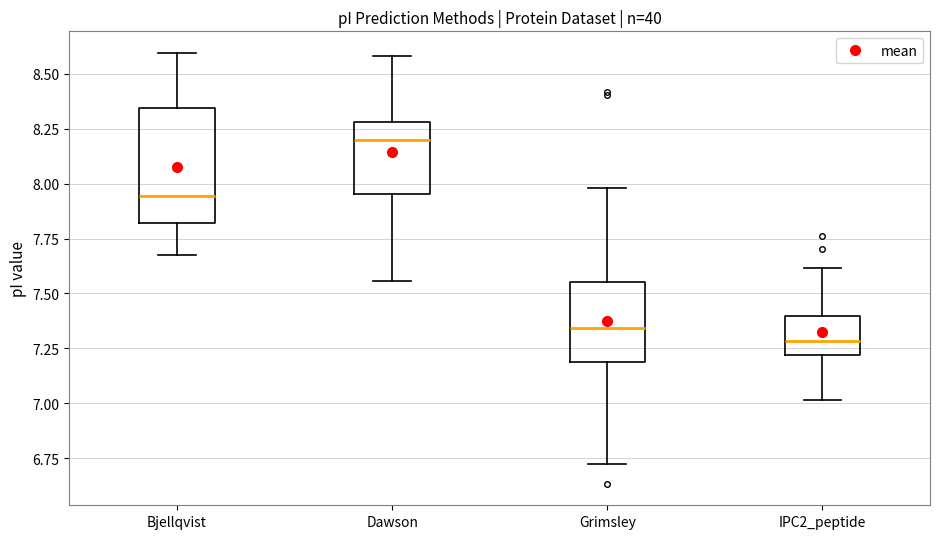

Where is the lower edge of the box for Bjellqvist on the y-axis? The values are not printed on the chart, so give them approximately, as read against the axis.

7.80